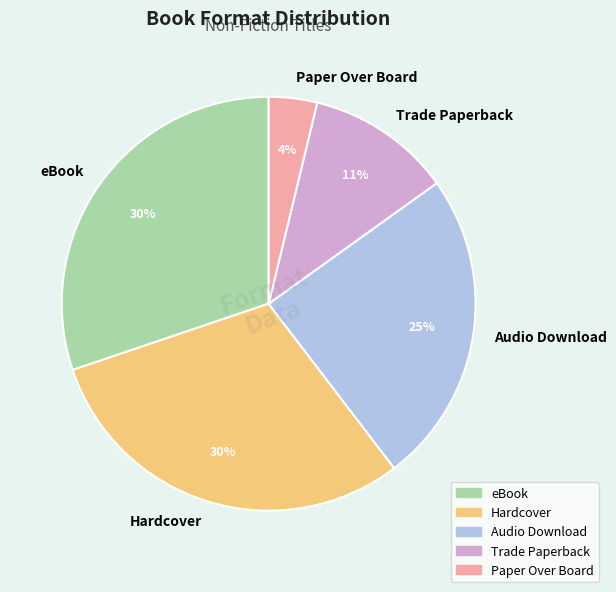

How many slices are in this pie chart?

5